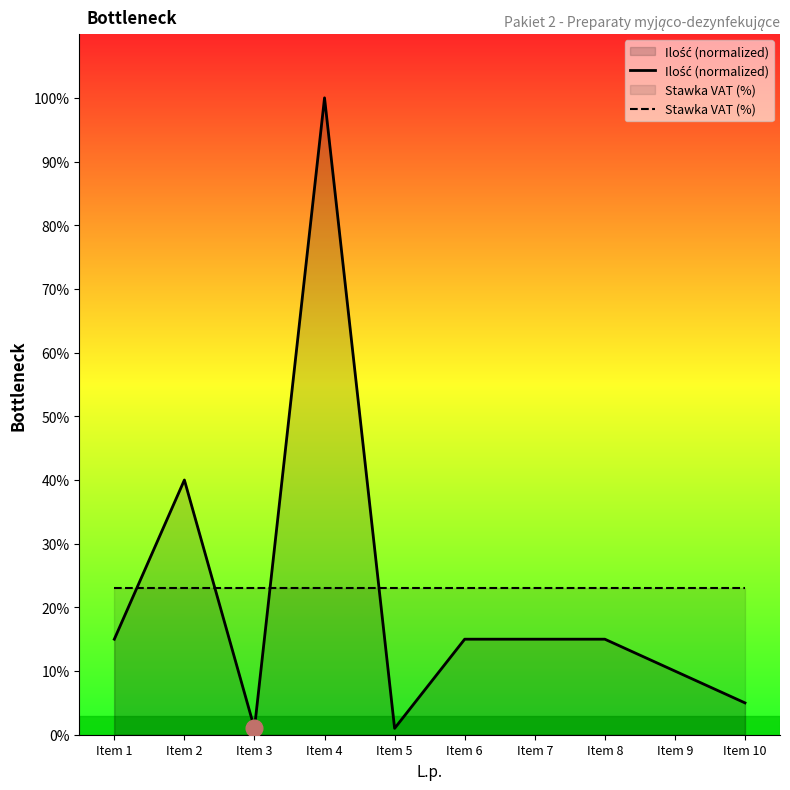

At which category is the sum across all series the highest?

Item 4